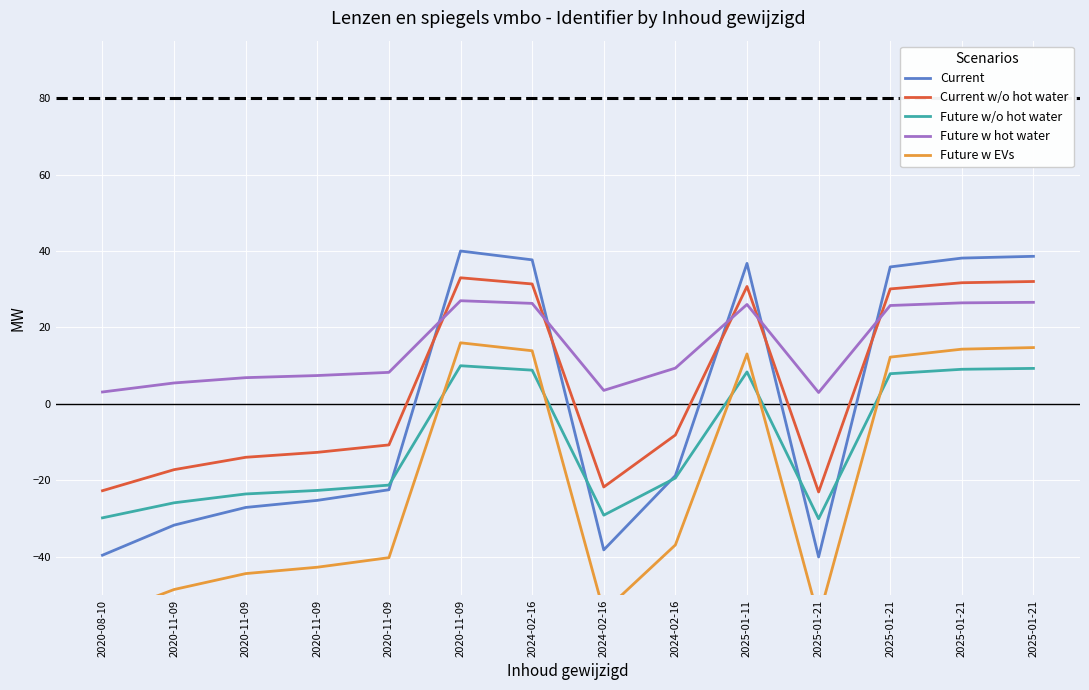

Count the number of categories in the chart.

14